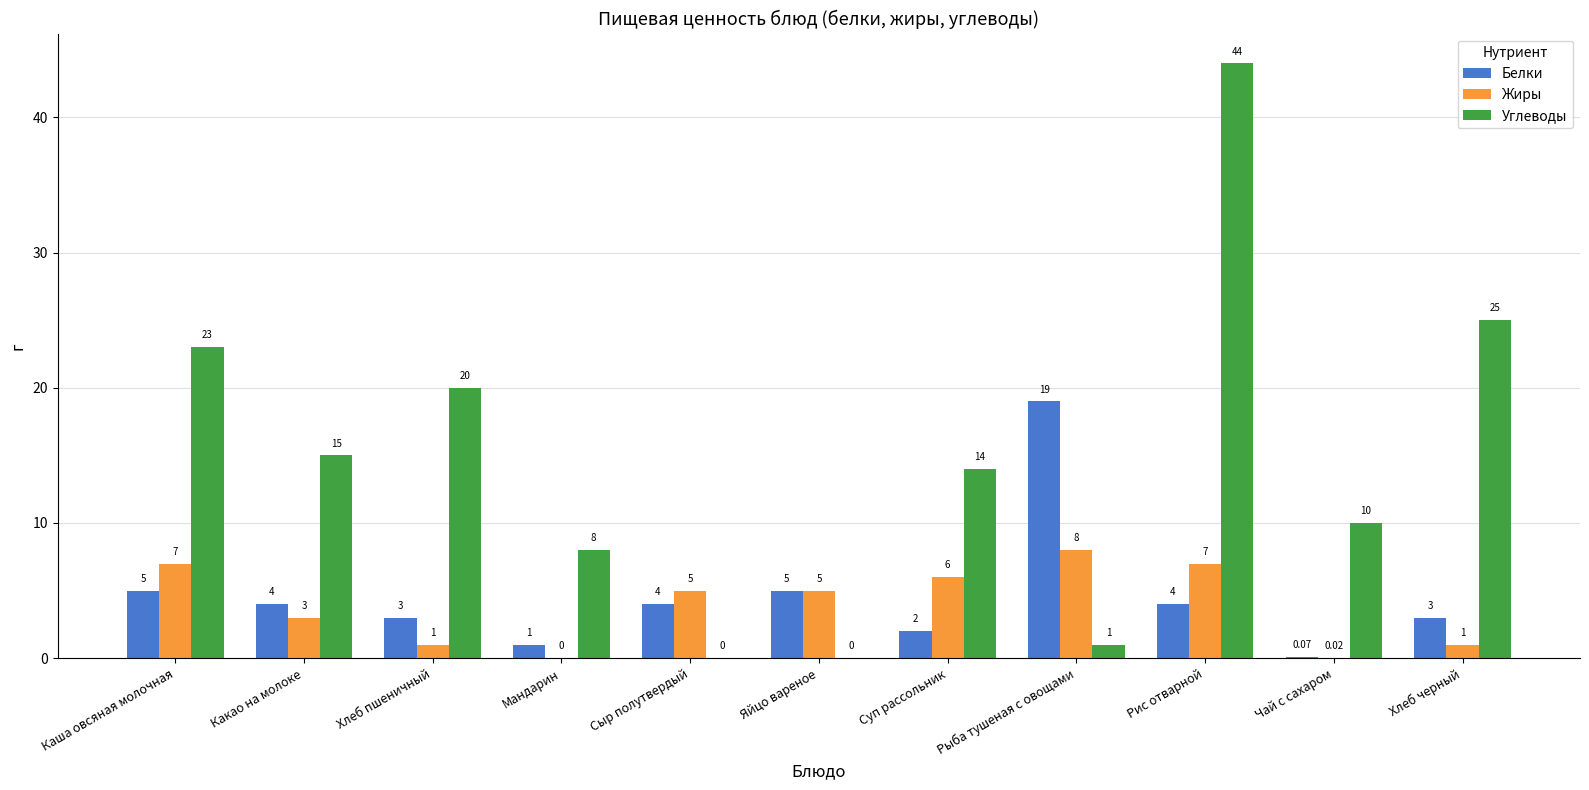

At which label is Углеводы closest to 22?

Каша овсяная молочная